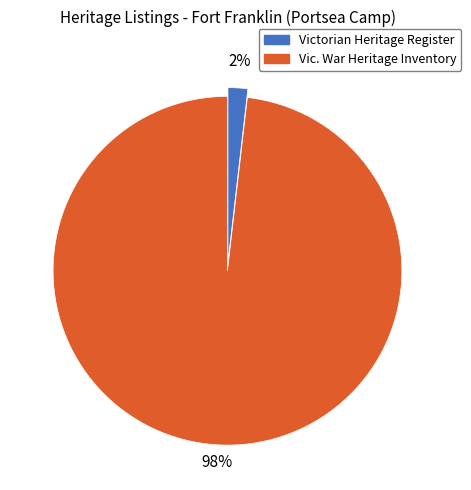

How many segments does this pie chart have?

2